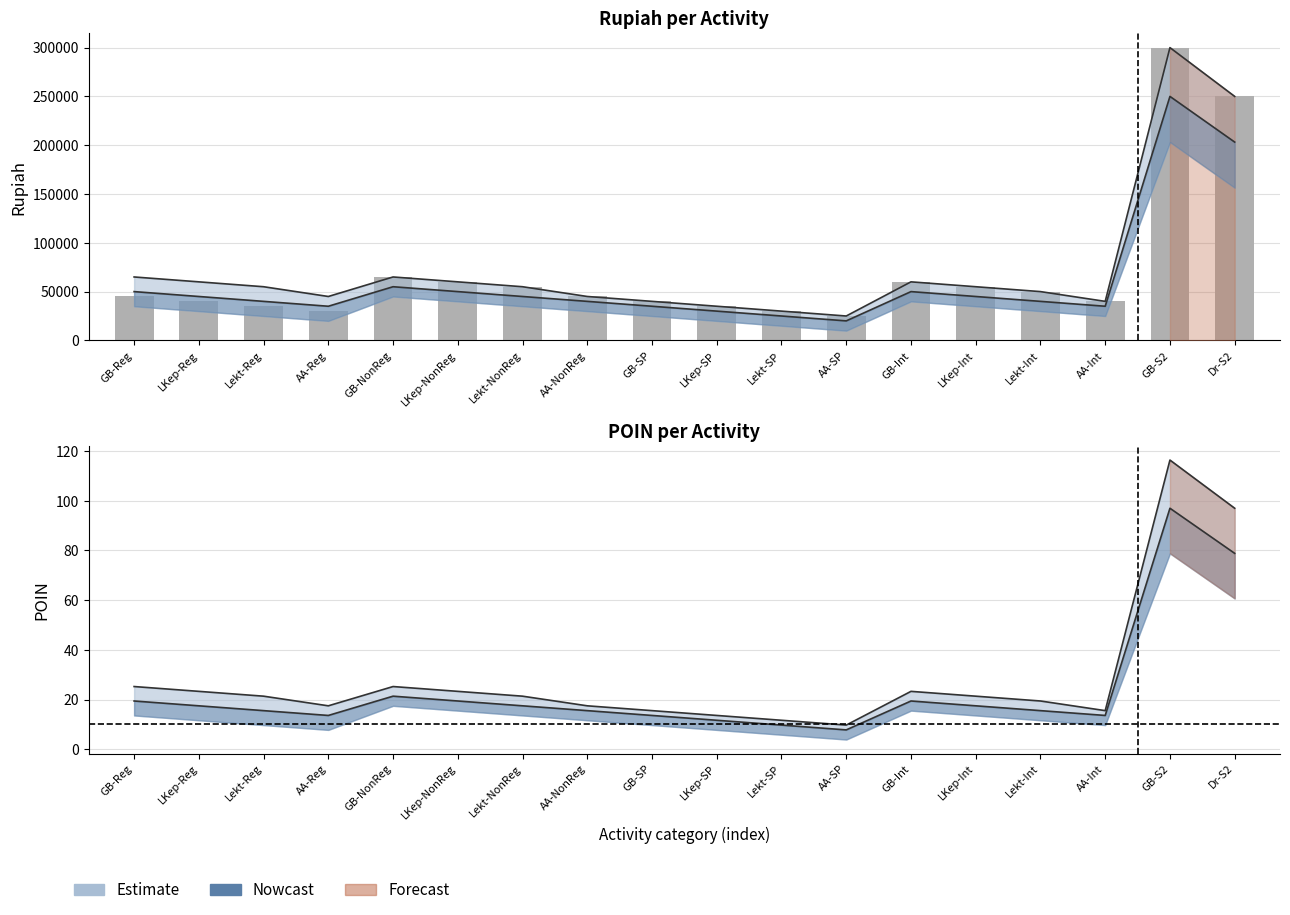

What is the difference between the values at GB-Reg and AA-Int?

5000